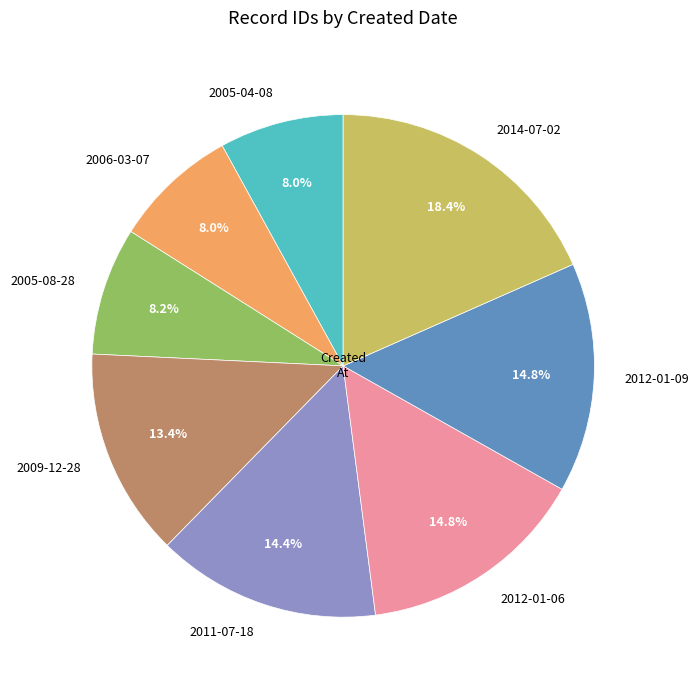

Is 2006-03-07 the majority of the pie?

No